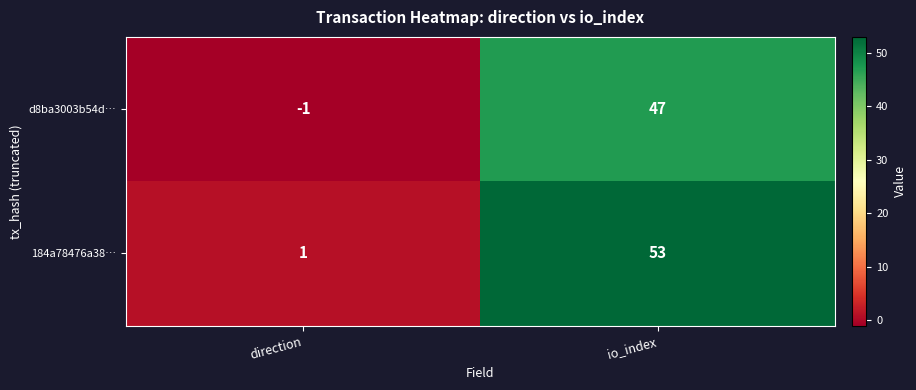

Which series has the largest total across all categories?

184a78476a38…